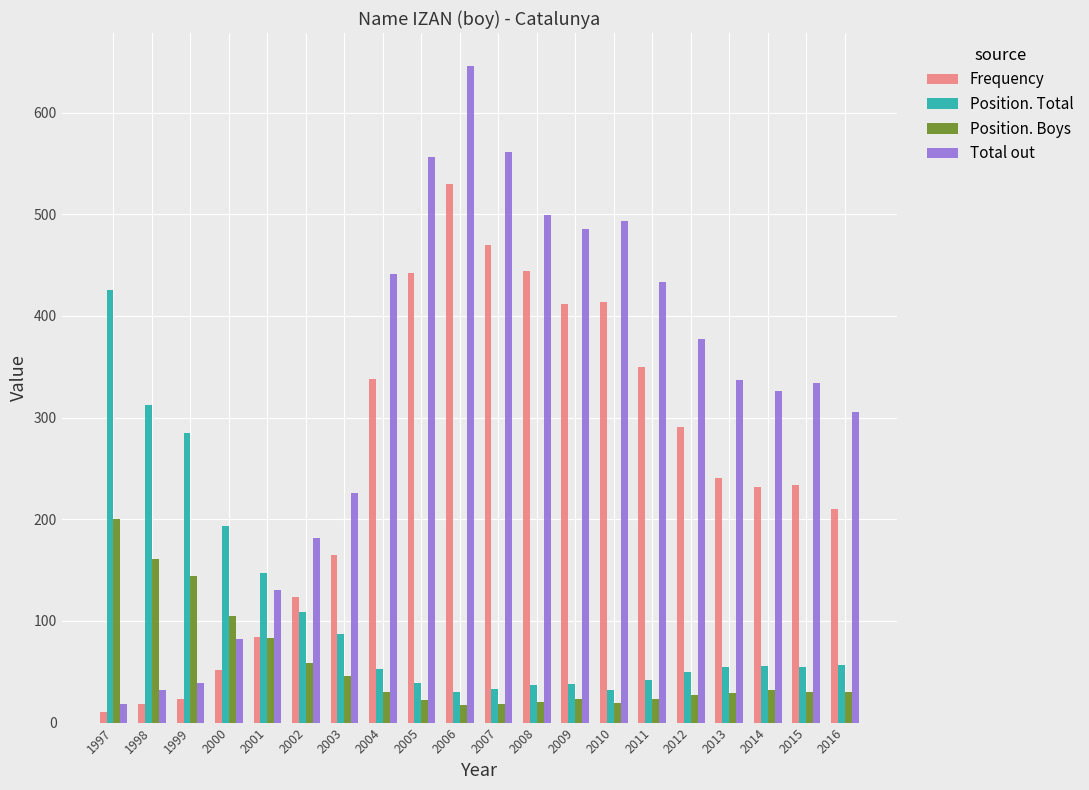

What is the difference between the maximum and minimum values in the Frequency series?

520